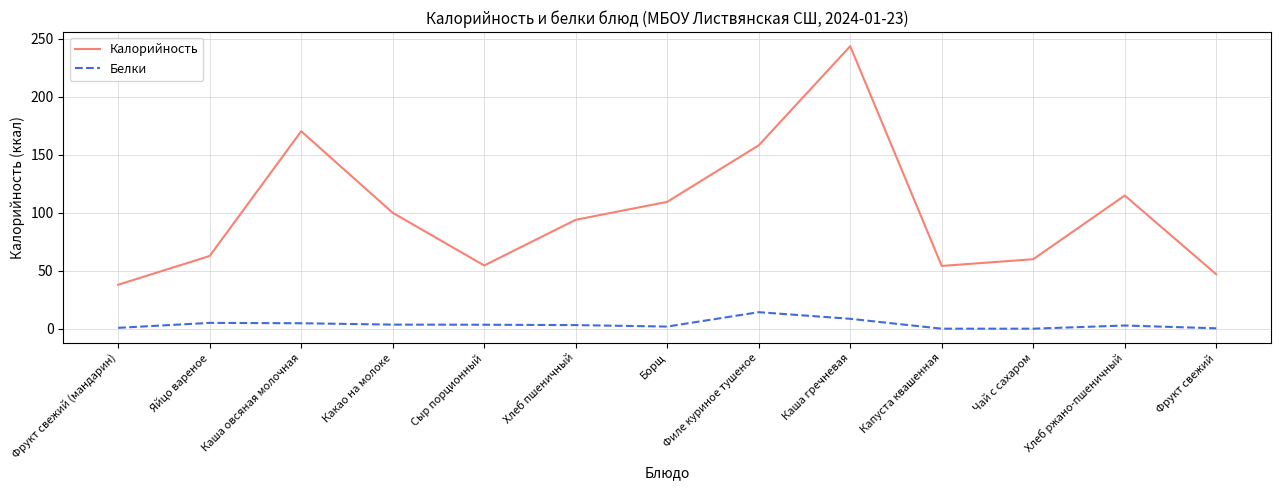

Which series has the widest spread of values?

Калорийность